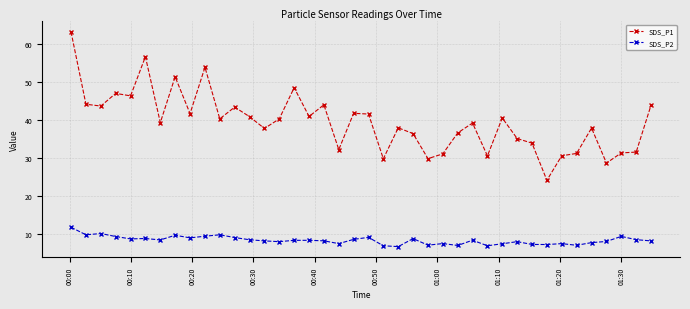

True or false: SDS_P1 and SDS_P2 cross at least once.

False